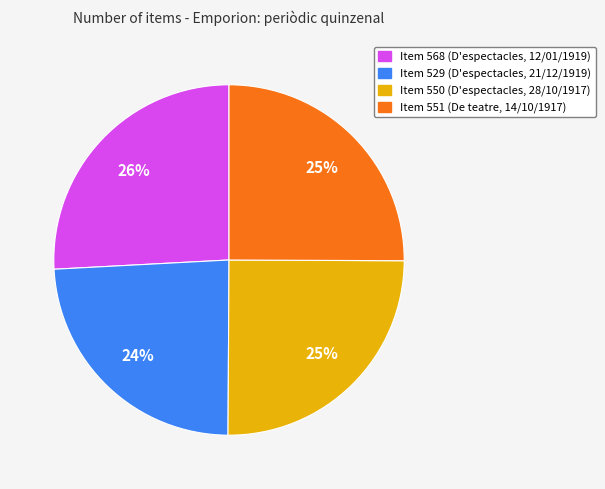

To the nearest percent, what is the average slice percentage?

25%